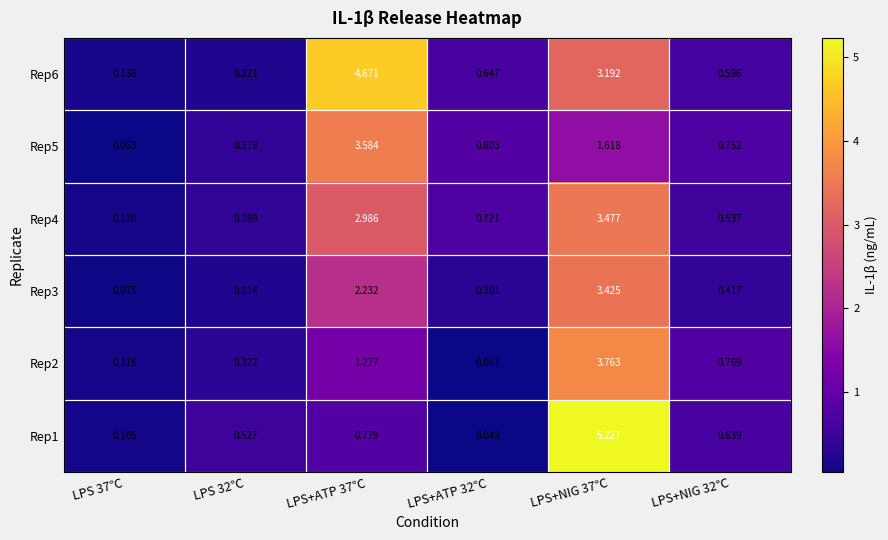

Rank the series at LPS+NIG 37℃ from highest to lowest value.

Rep1, Rep2, Rep4, Rep3, Rep6, Rep5